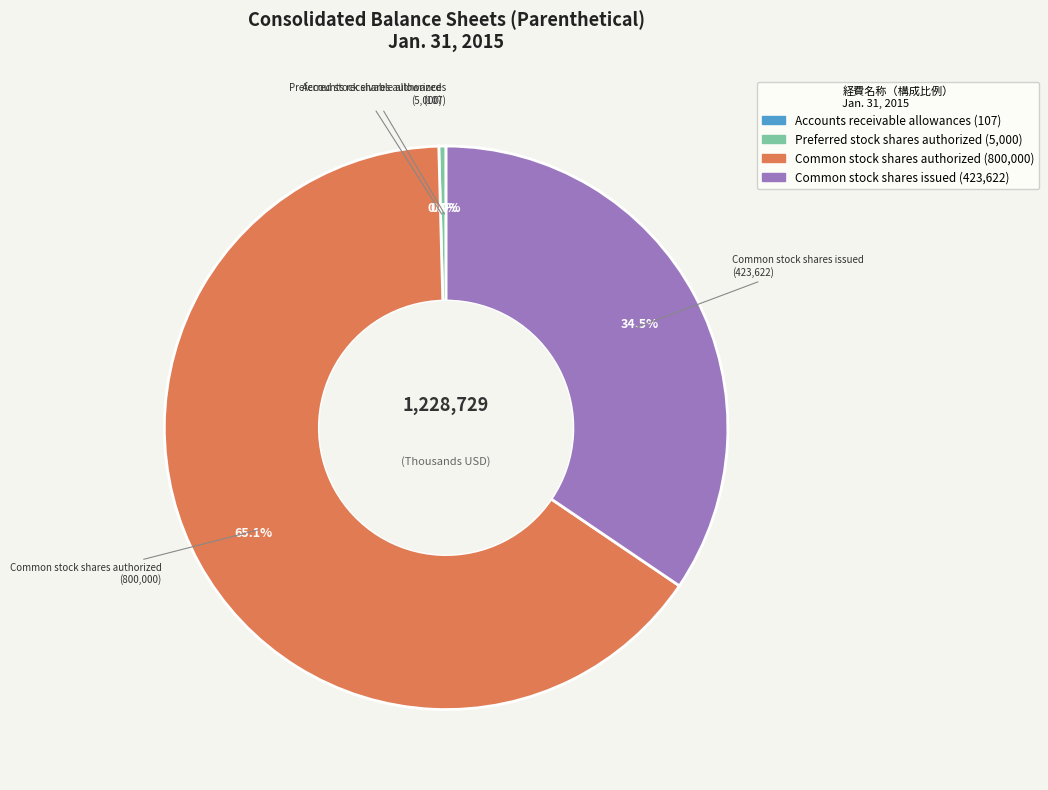

Is there any slice that represents more than half of the pie?

Yes